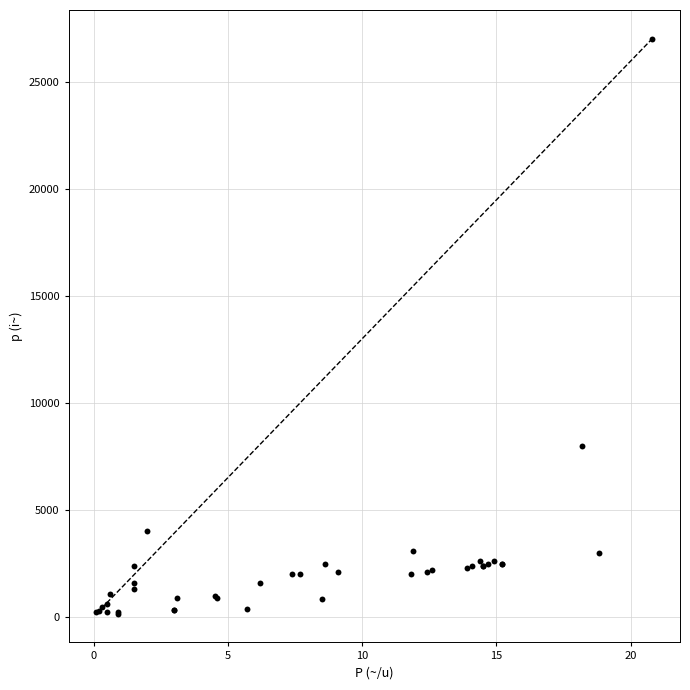

What Y value in the scatter plot is closest to 13580?

8000